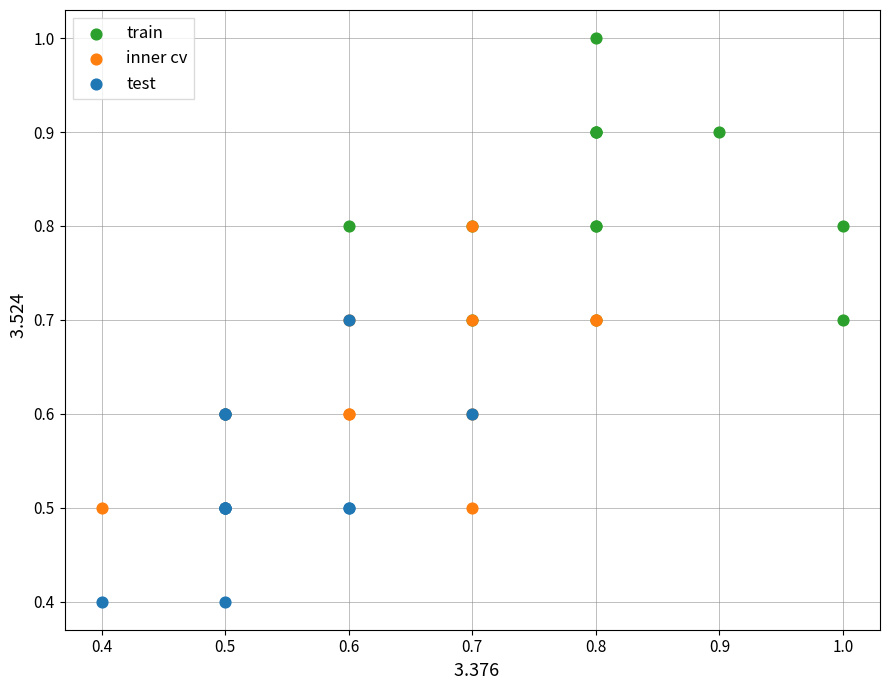

Which series contains the lowest Y value?

test